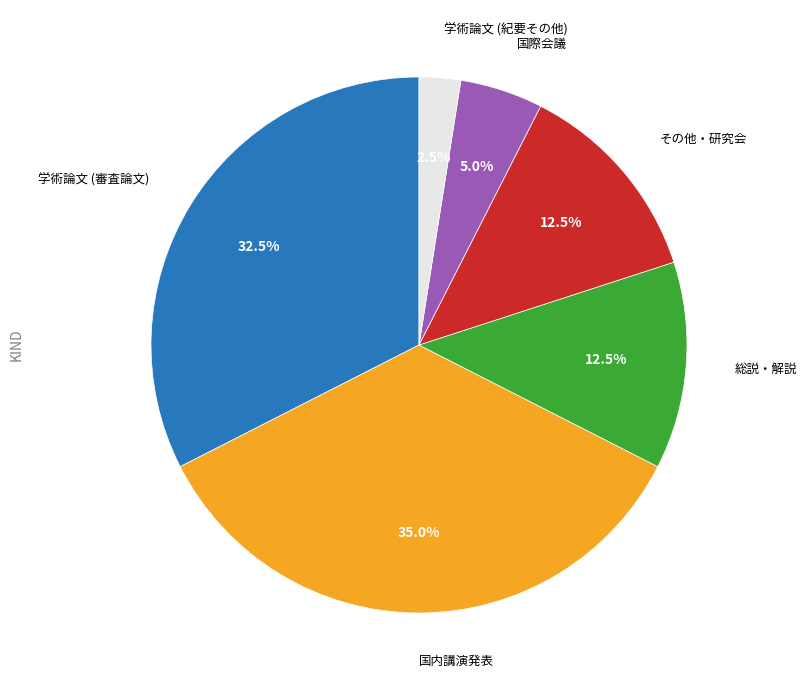

Is there a majority slice in this chart?

No